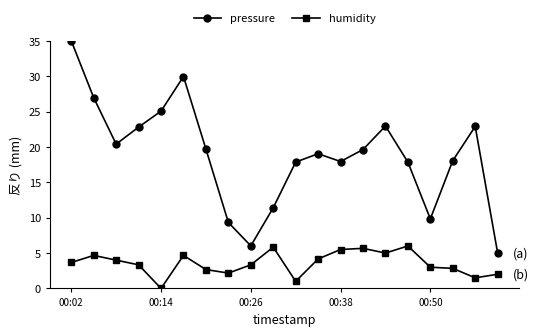

What is the difference between the maximum and minimum values in the pressure series?

30.0